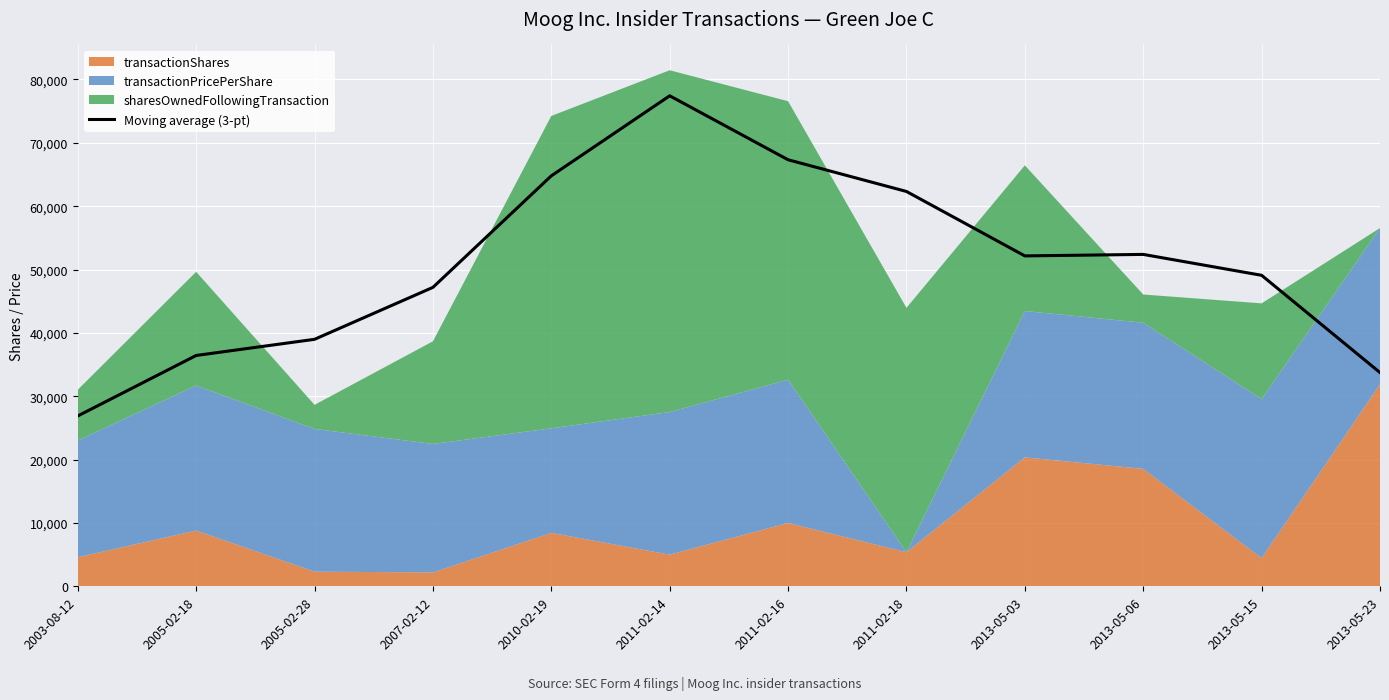

Reading right to left, transcribe all the data shown in this chart.

33733.3	49084.4	52383.1	52147.0	62316.9	67319.7	77416.1	64784.6	47181.5	38982.0	36433.5	26886.8